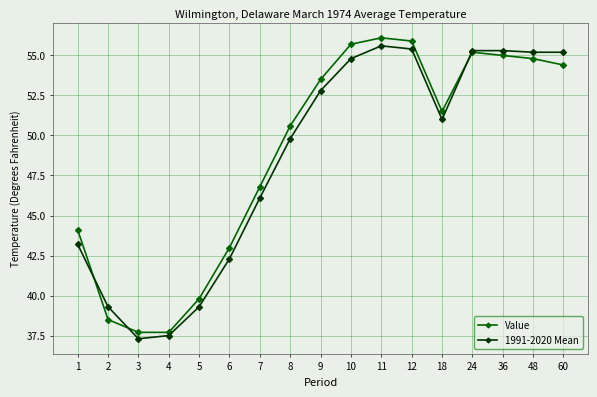

What is the difference between the maximum and minimum values in the 1991-2020 Mean series?

18.3